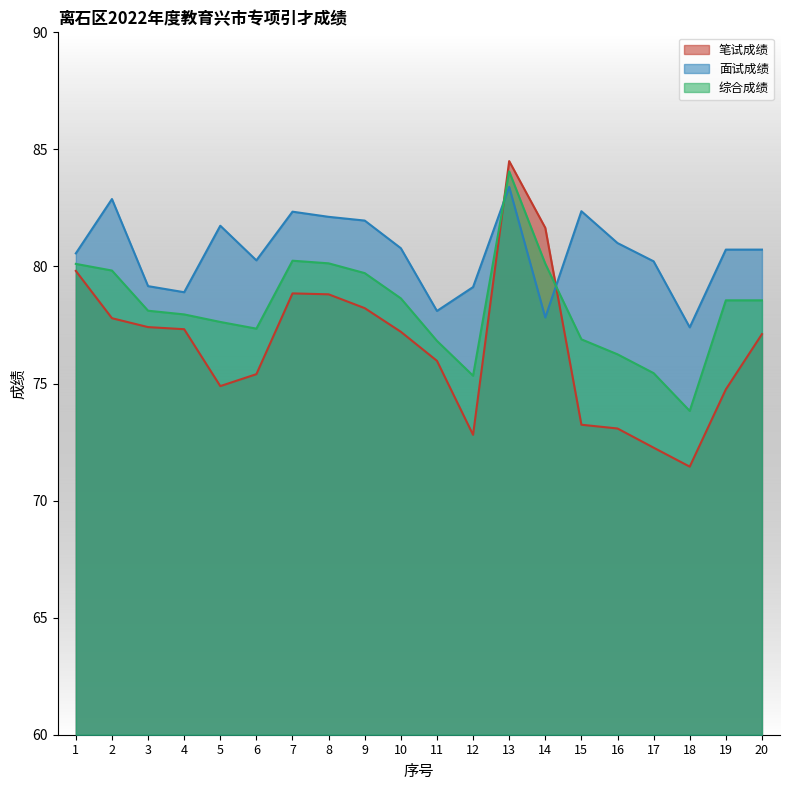

Which series changed the most between 1 and 6?

笔试成绩